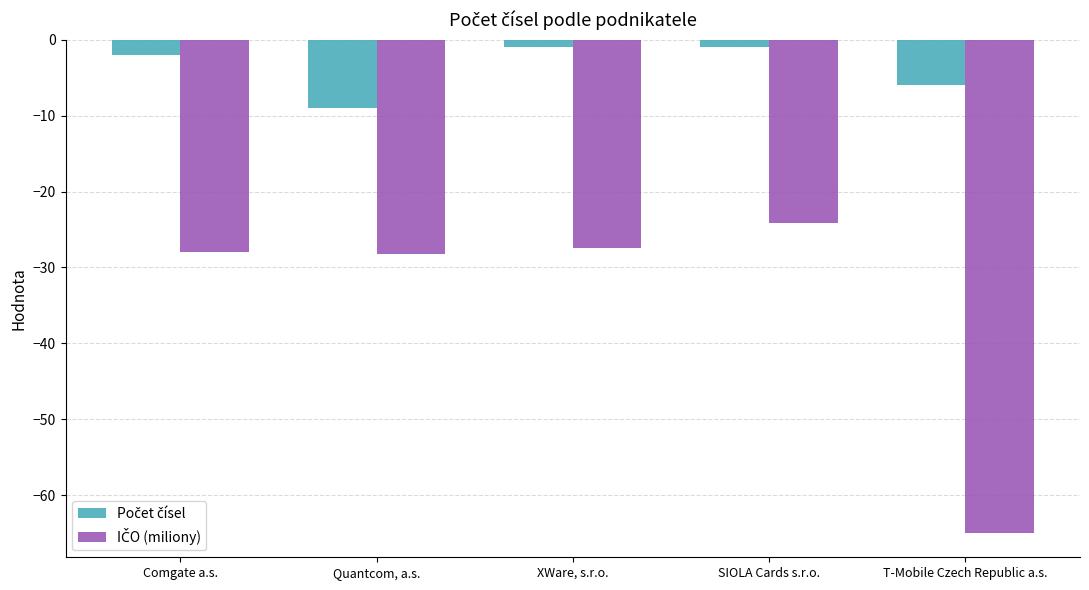

What is the spread (max minus min) of values at Quantcom, a.s.?

19.2